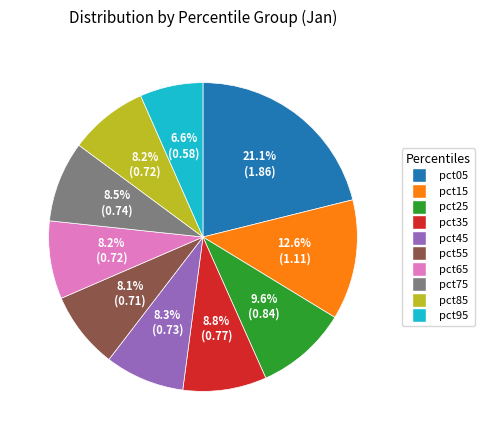

Is there any slice that represents more than half of the pie?

No